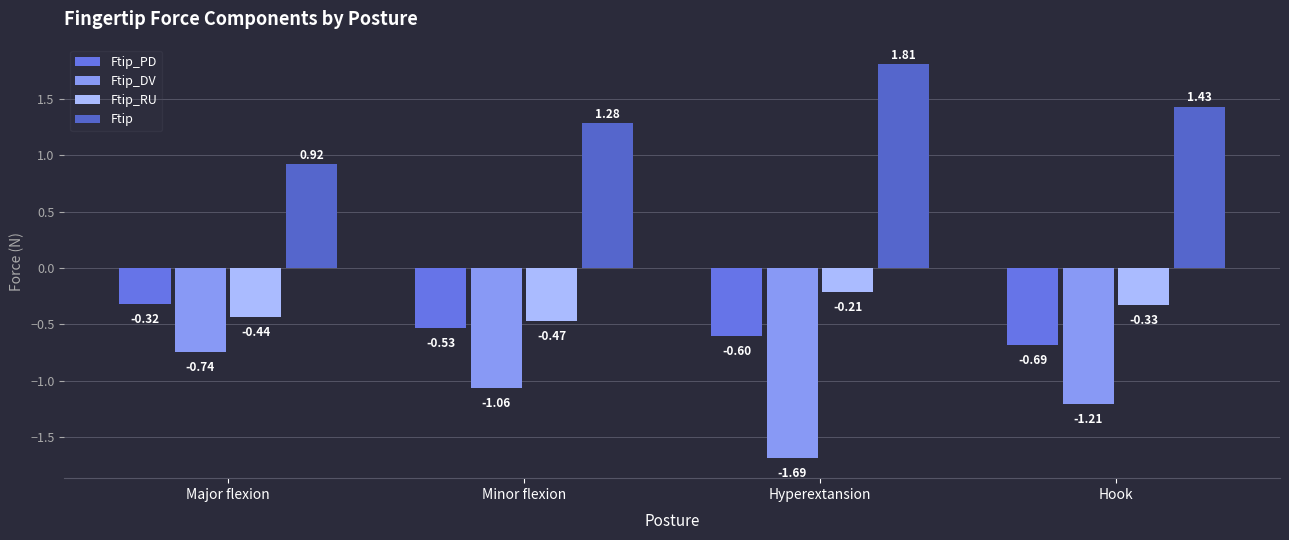

Is it true that Ftip_RU equals -0.2 at Hyperextansion?

True